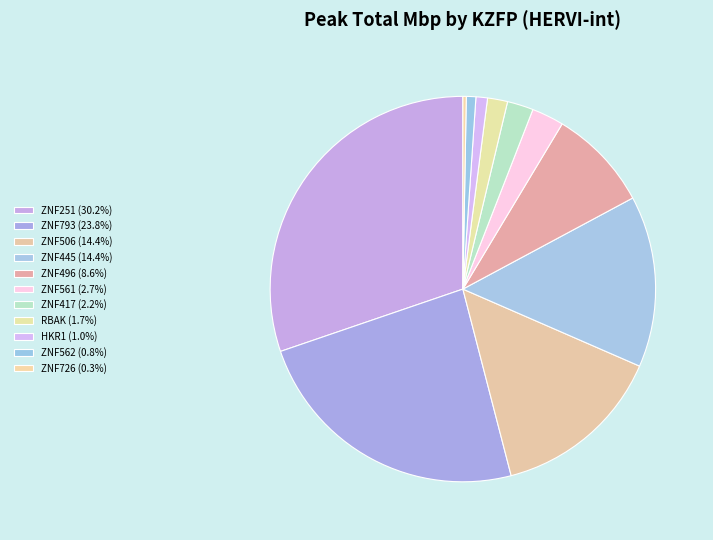

Count the number of slices in the pie.

11